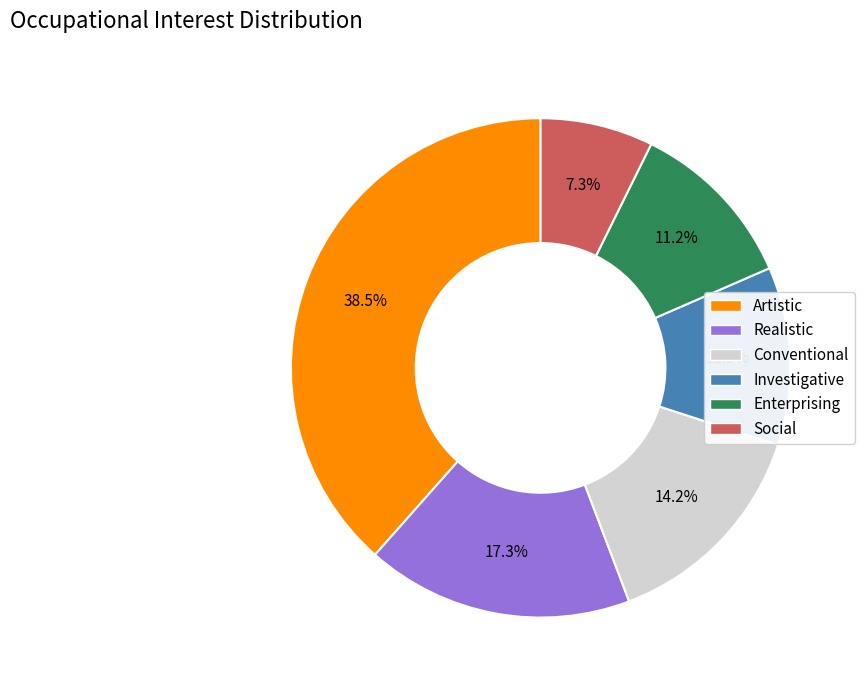

To the nearest percent, what is the difference between the largest and smallest slice percentages?

31%